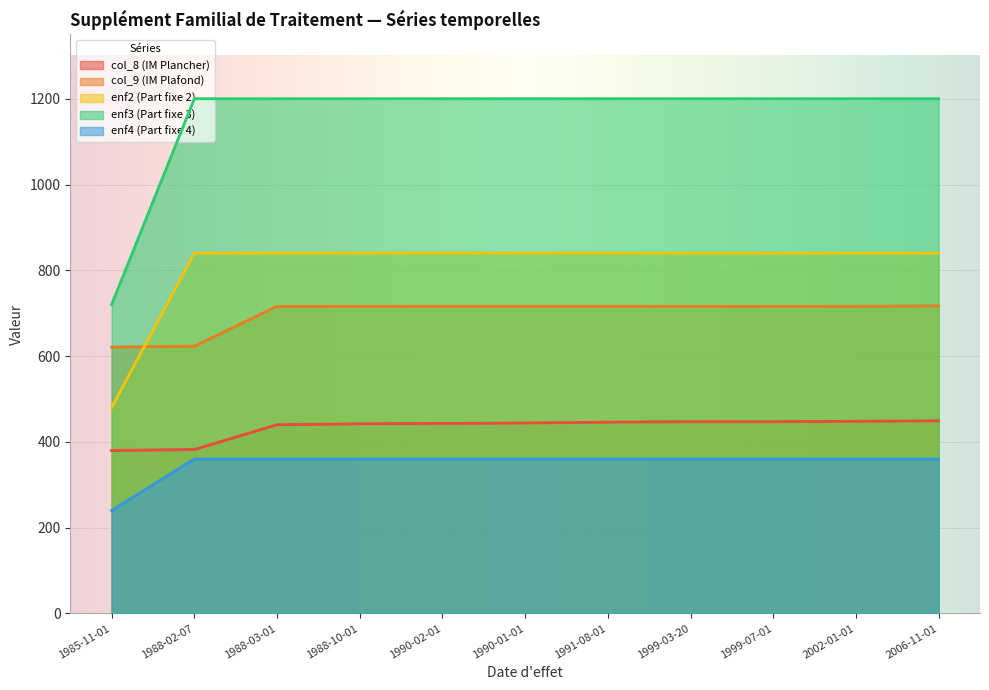

What is the difference between the maximum and second lowest values in the col_9 (IM Plafond) series?

94